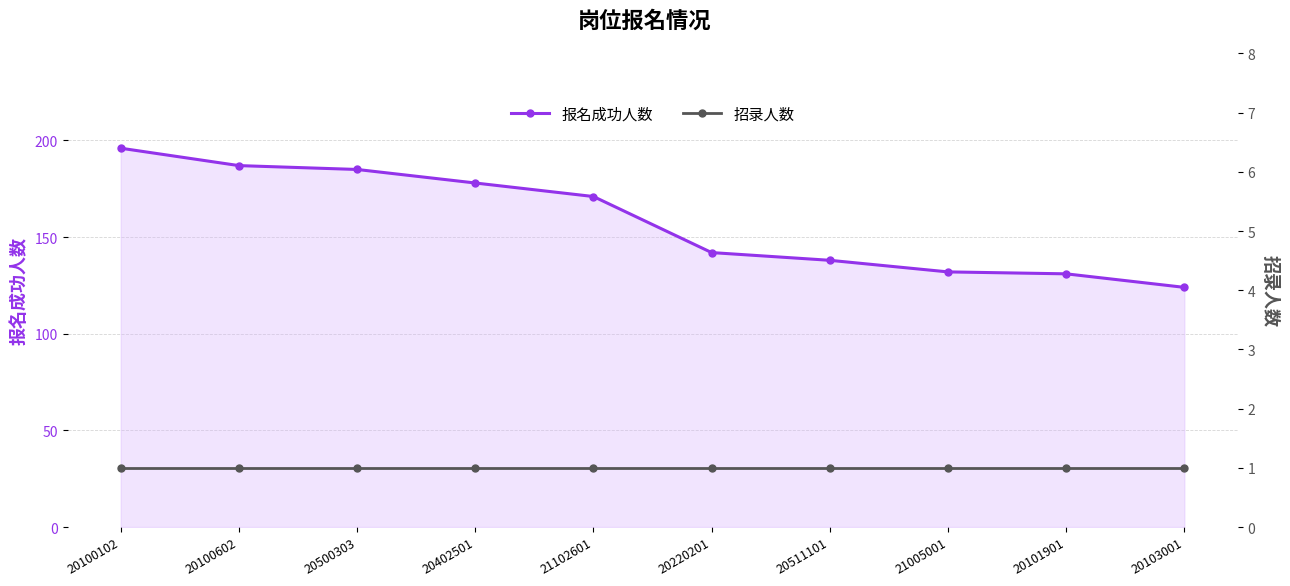

True or false: 招录人数 and 报名成功人数 cross at least once.

False